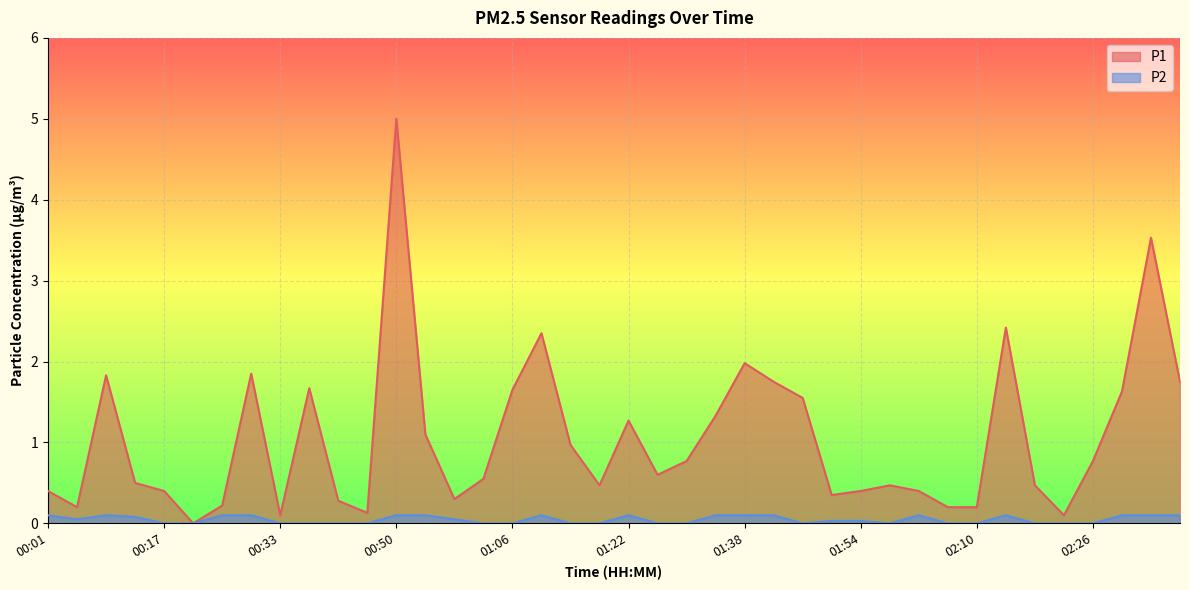

In P2, how many points are higher than both neighbors (excluding endpoints)?

5